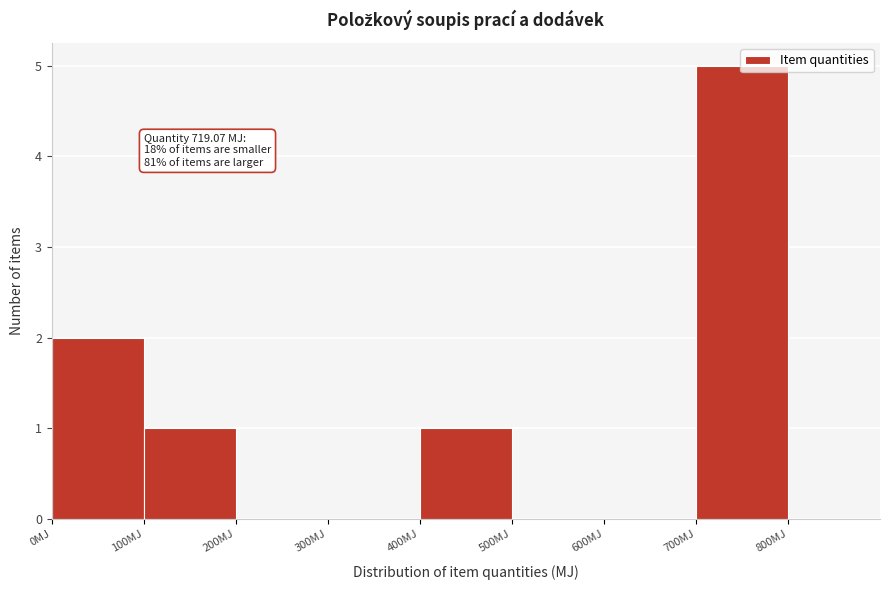

Which range on the x-axis has the tallest bar?

700 to 800